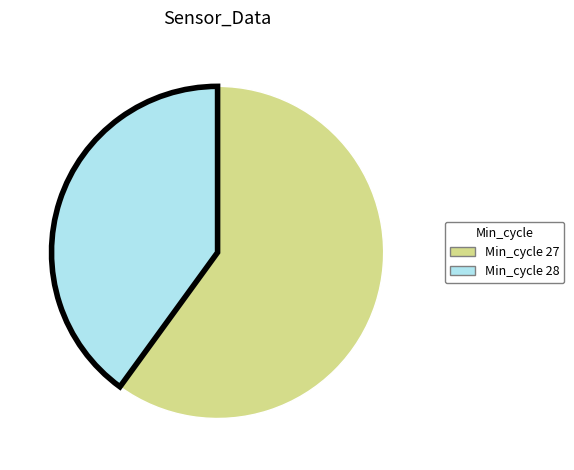

Does any single category account for the majority?

Yes